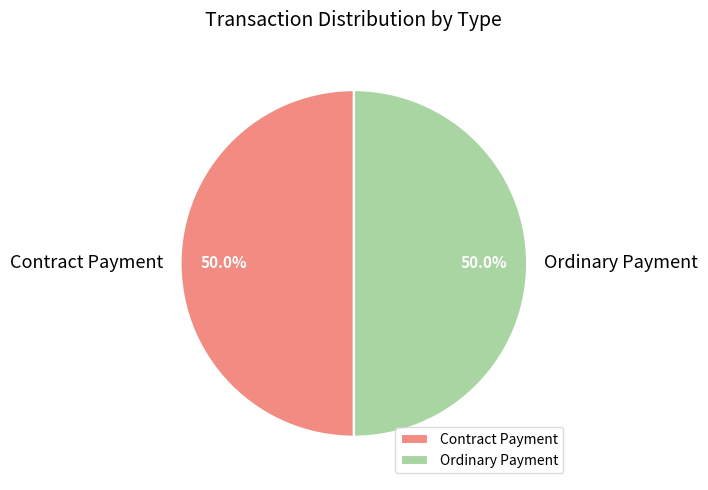

Count the number of slices in the pie.

2